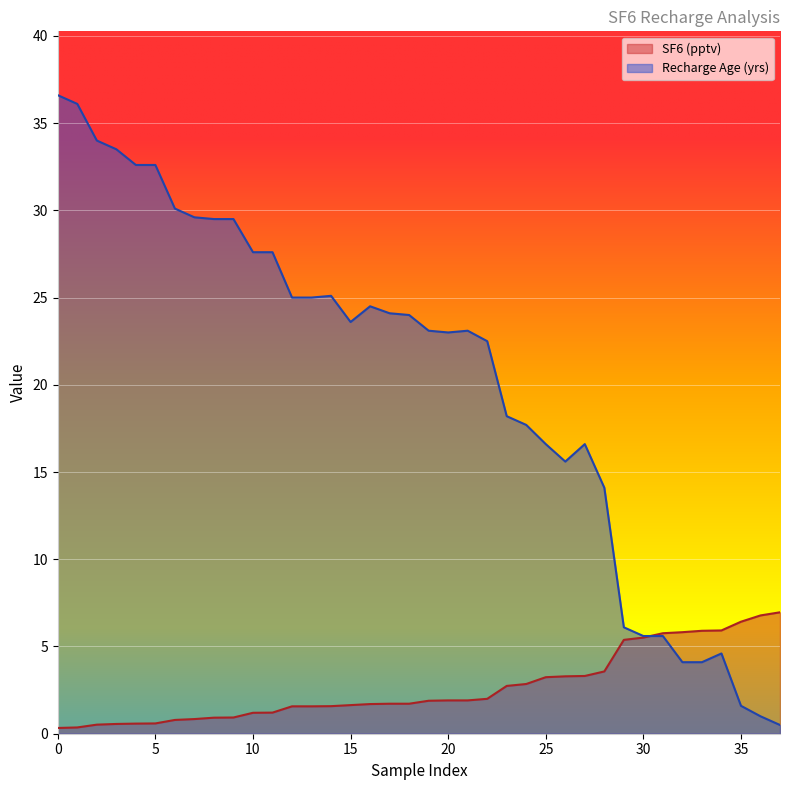

What is the value of the Recharge Age (yrs) point at the 36th from the left?

1.6